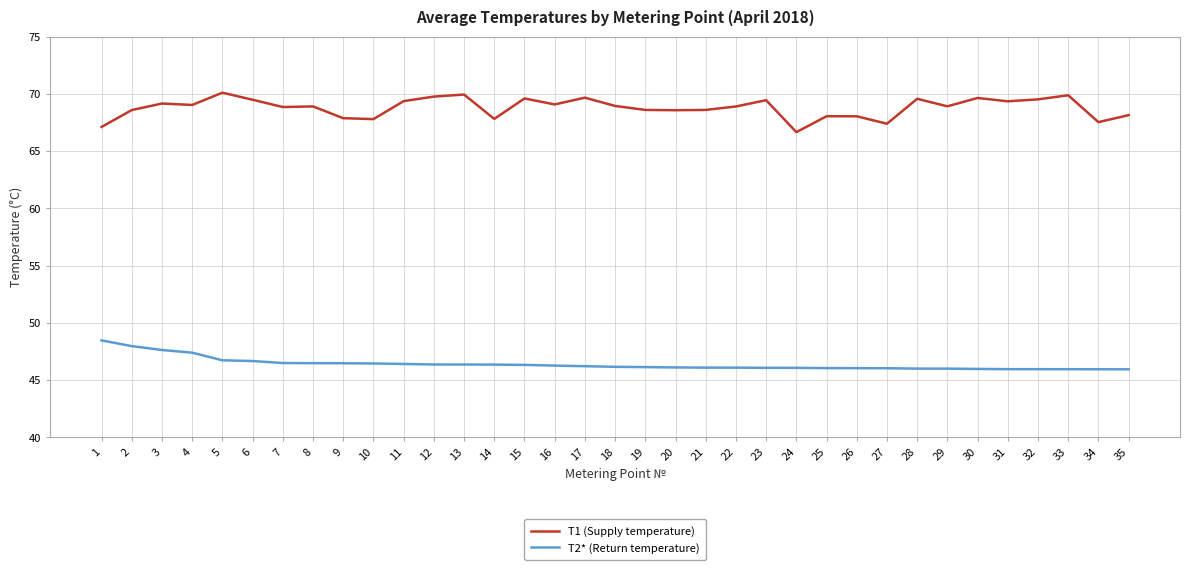

Which series has the widest spread of values?

T1 (Supply temperature)